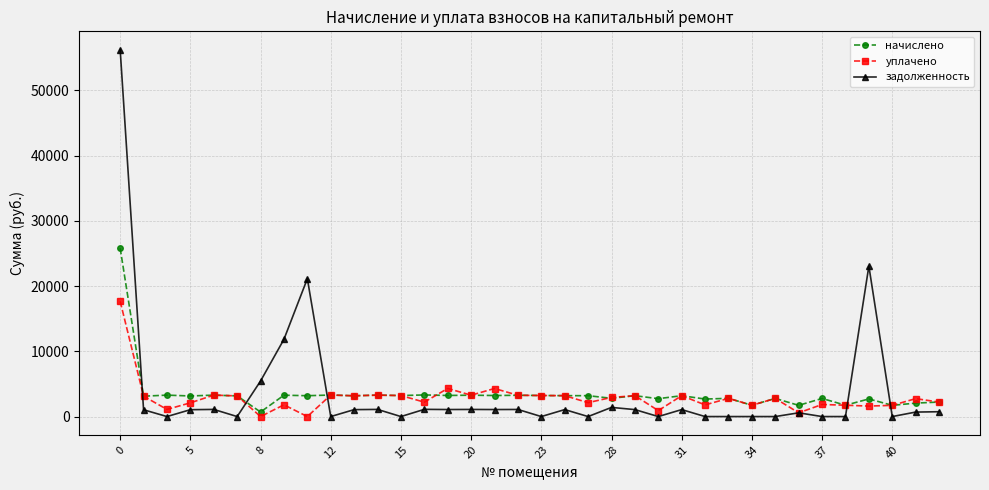

What is the difference between the maximum and second lowest values in the начислено series?

24094.5